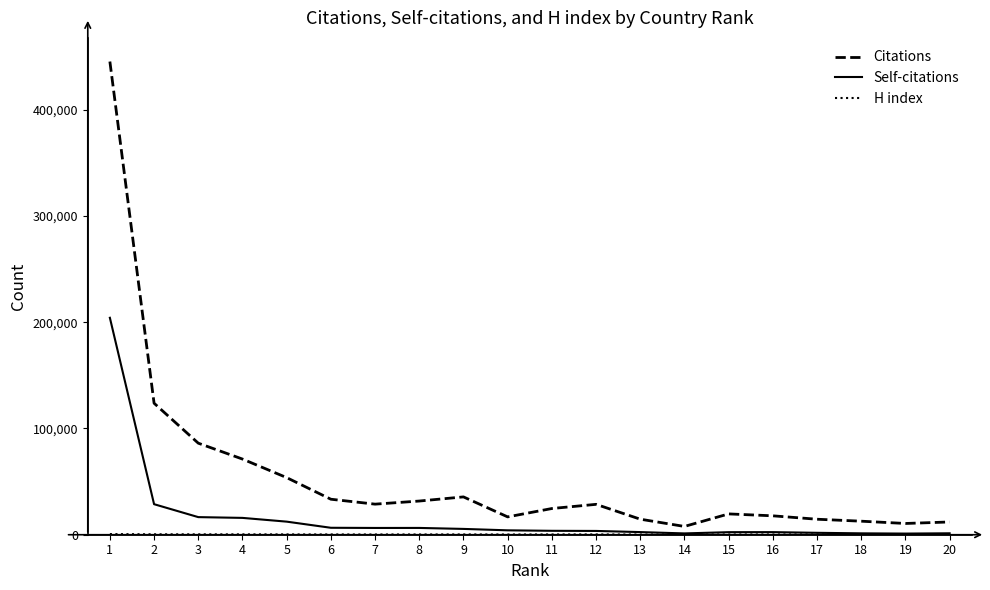

Where is the first local maximum for Citations?

9